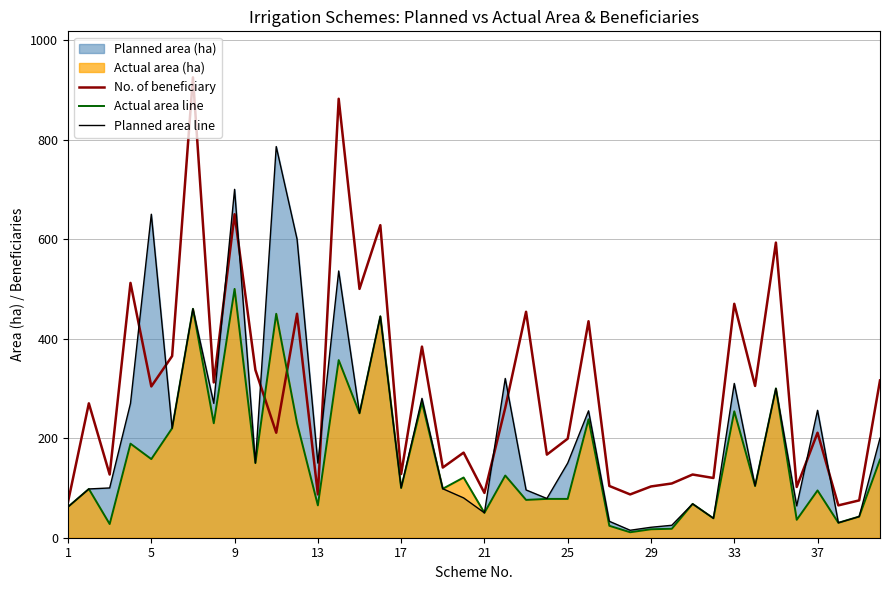

What is the average value of the Planned area line series?

219.1